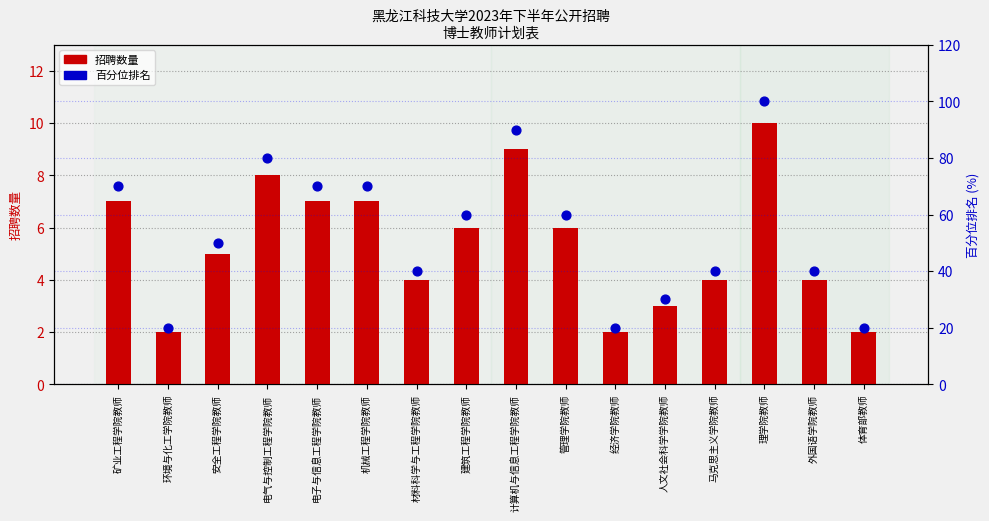

At which category is the sum across all series the highest?

理学院教师